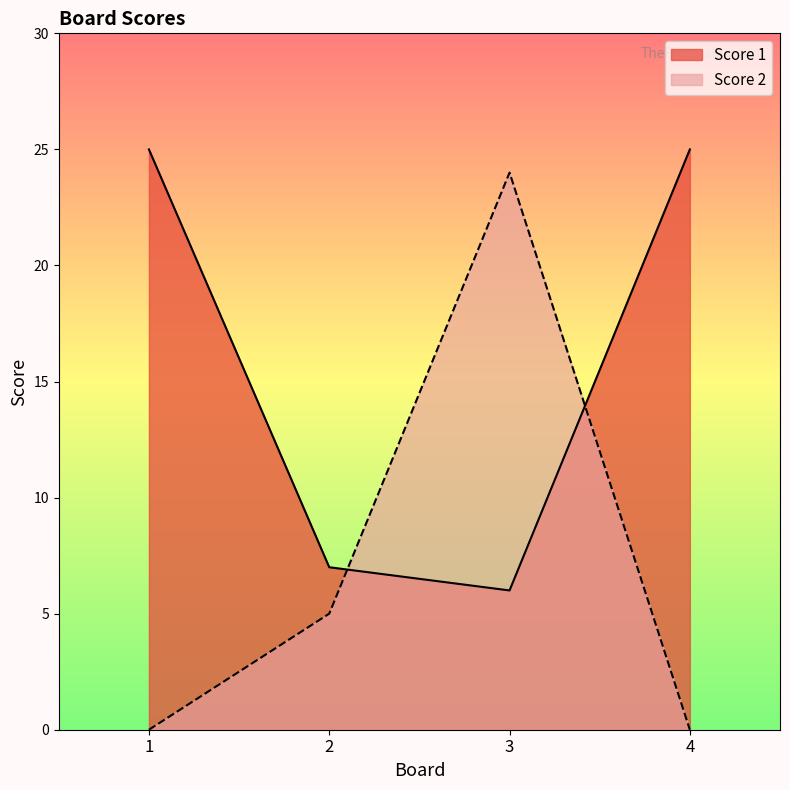

Where is the first local maximum for Score 2?

3